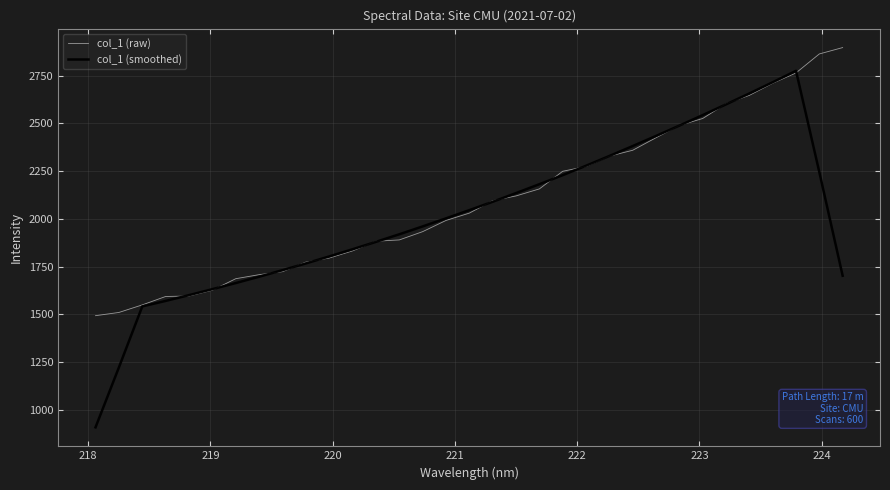

Which series has the widest spread of values?

col_1 (smoothed)